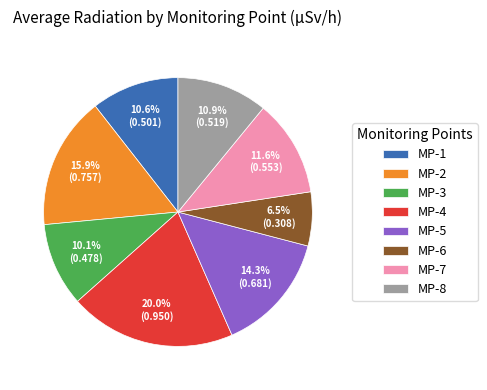

To the nearest percent, what percentage of the pie is MP-1?

11%